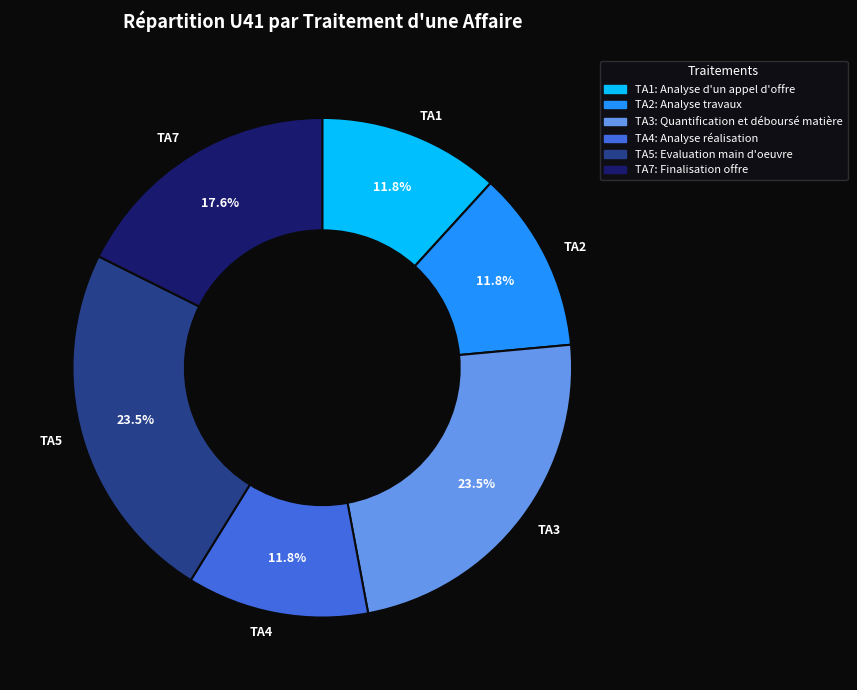

Which has a higher value, TA1 or TA5?

TA5